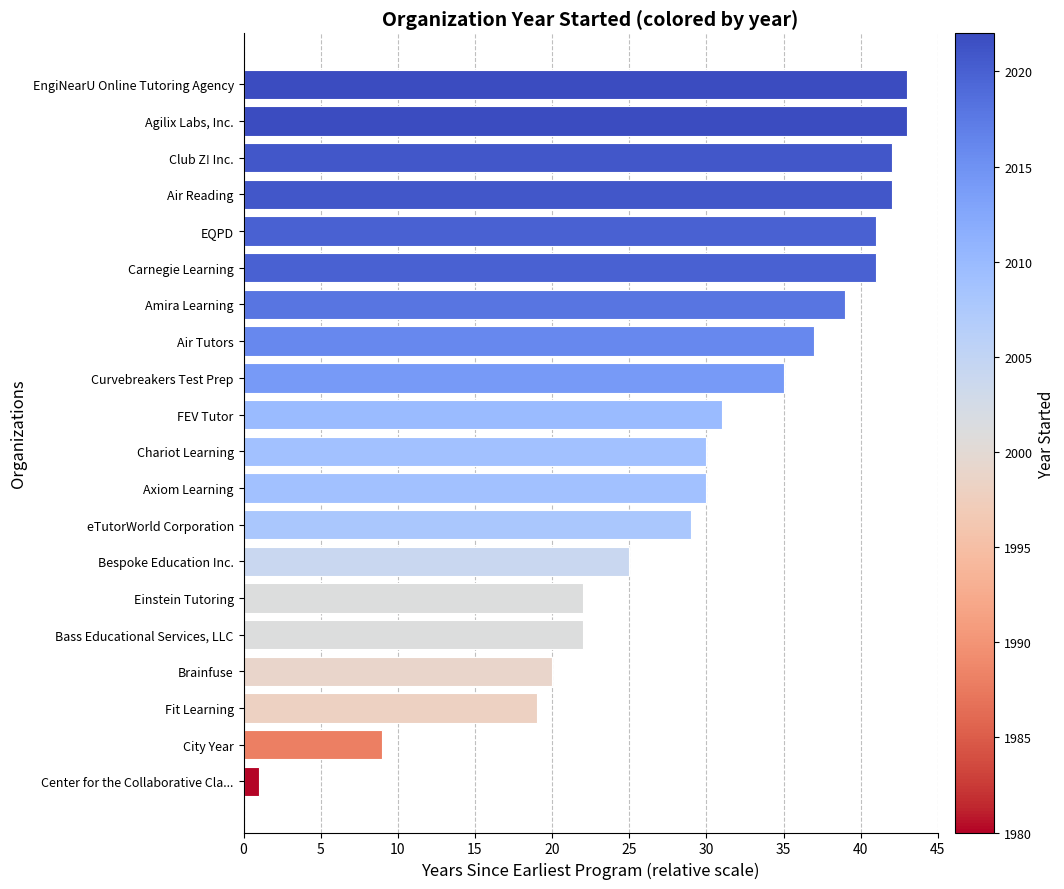

Count the number of data series in this chart.

1